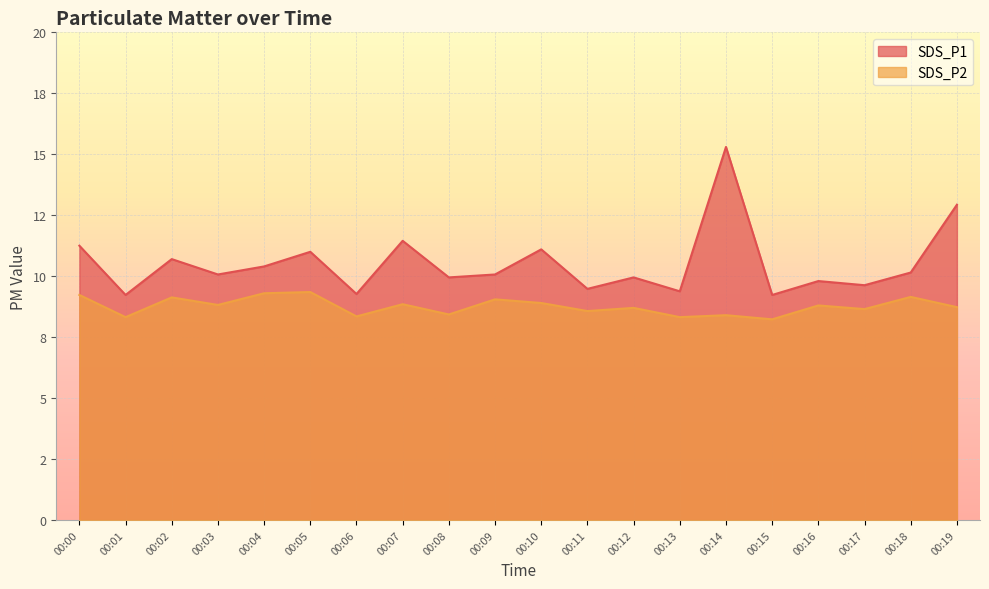

True or false: SDS_P2 and SDS_P1 intersect in this chart.

False